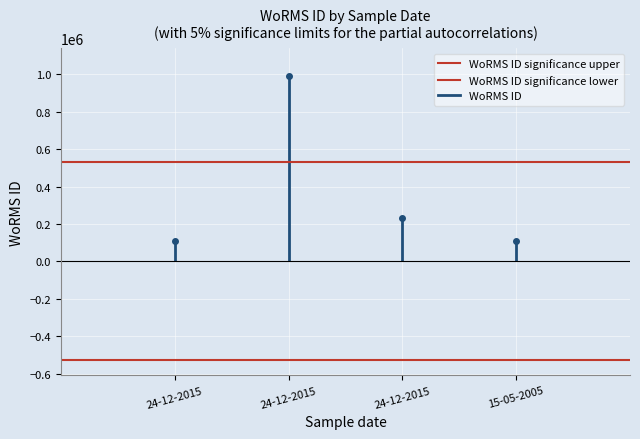

At which label is WoRMS ID significance upper closest to 529000?

24-12-2015